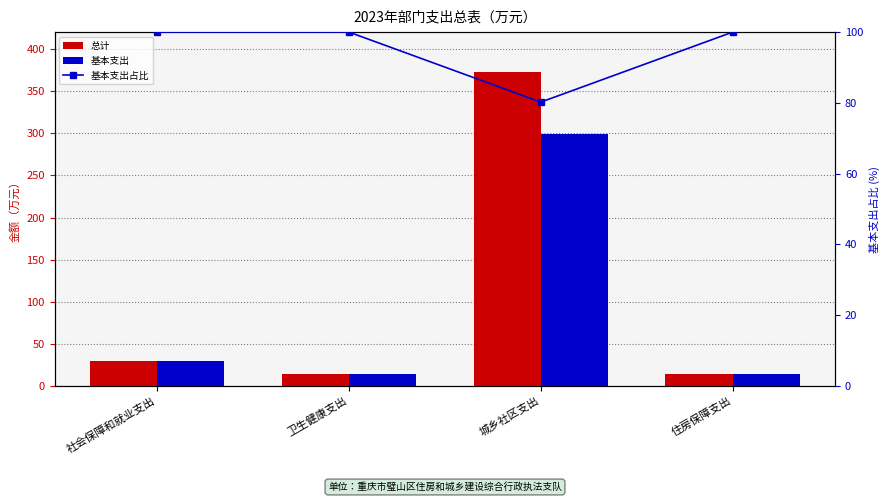

What is the difference between the second highest and minimum values in the 基本支出占比 series?

19.8